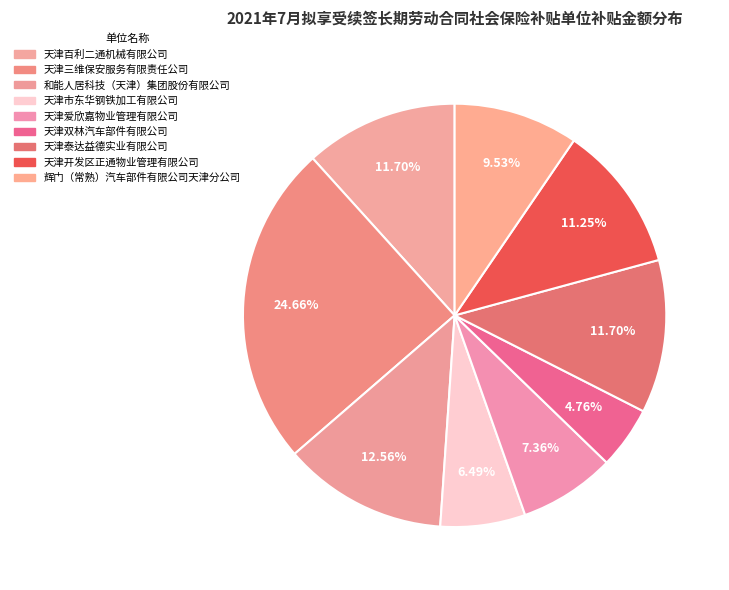

The 天津三维保安服务有限责任公司 slice represents 25% of the pie. True or false?

True